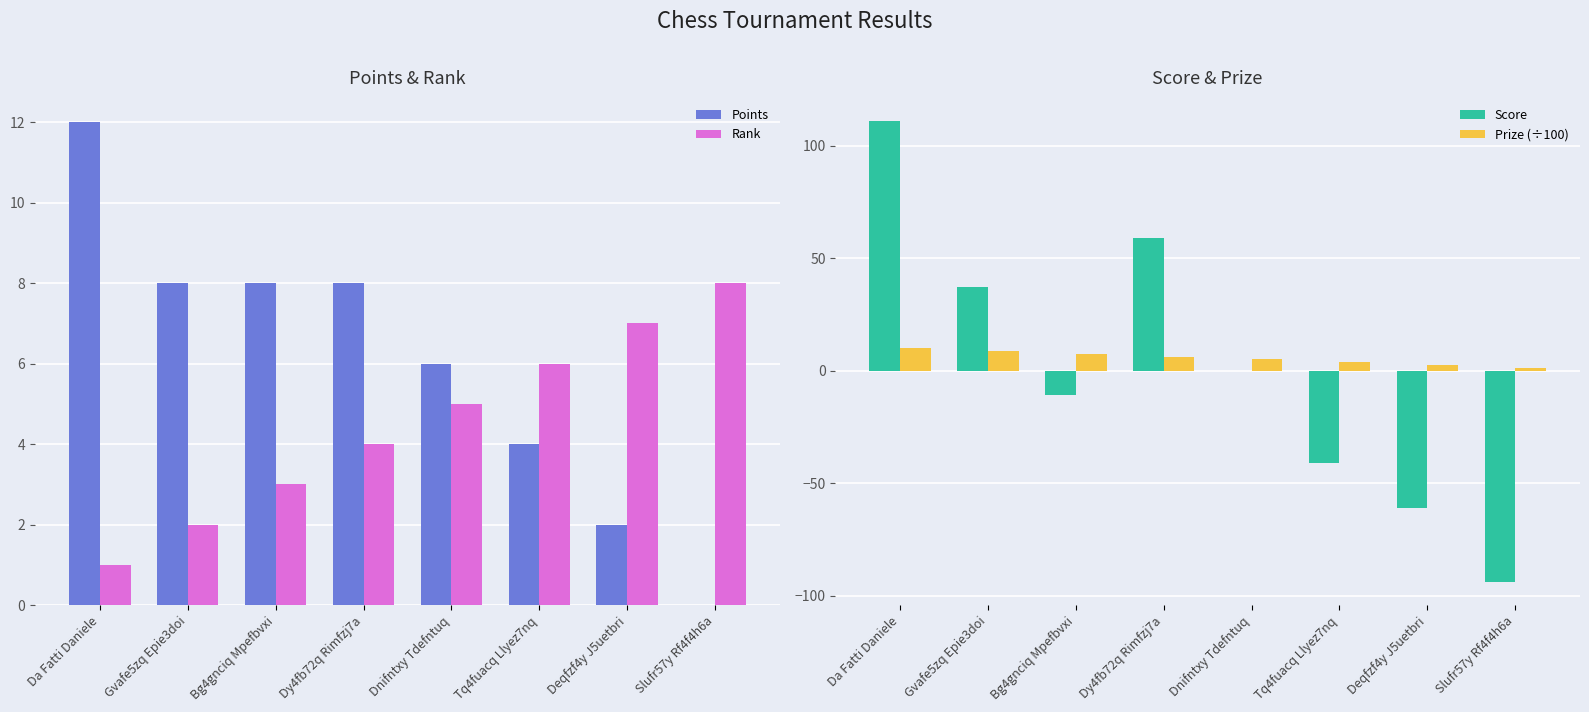

What is the total value across all series at Da Fatti Daniele?

134.0